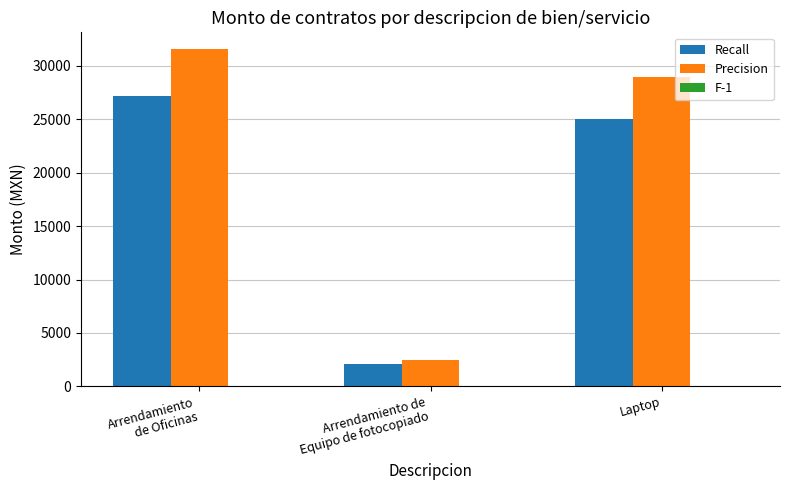

Is it true that Recall equals 24999.0 at Laptop?

True